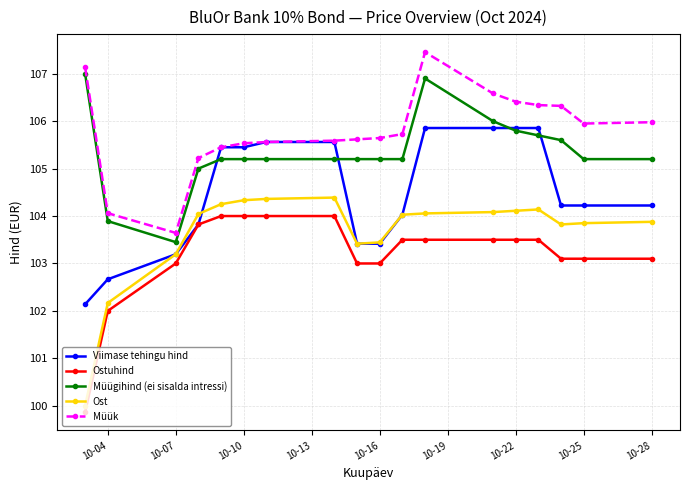

True or false: Müügihind (ei sisalda intressi) and Müük intersect in this chart.

False